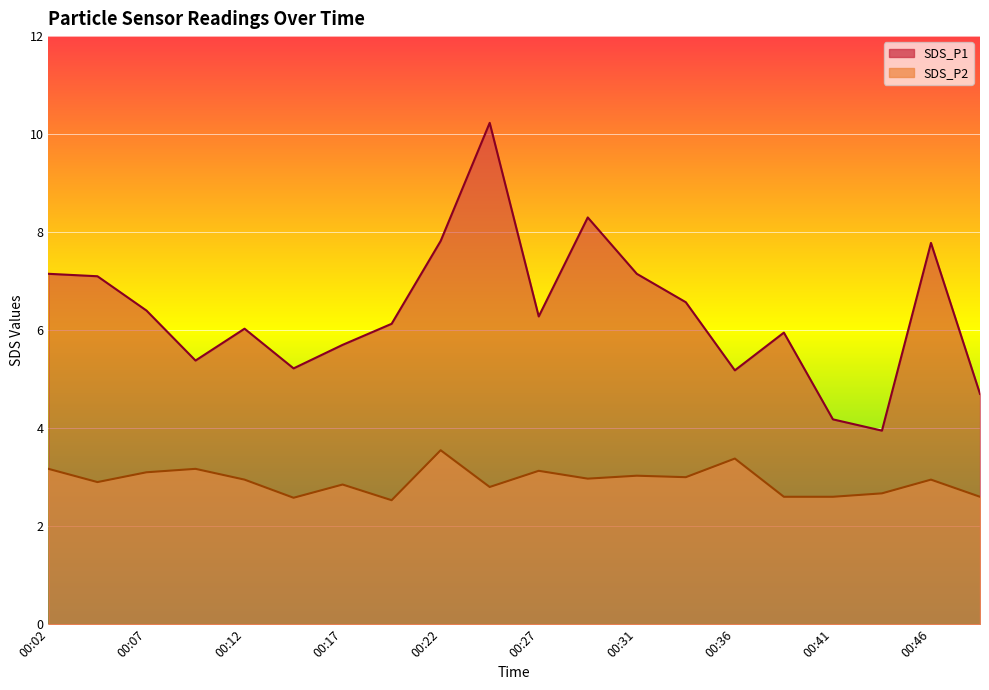

Rank the series by their average value, from lowest to highest.

SDS_P2, SDS_P1